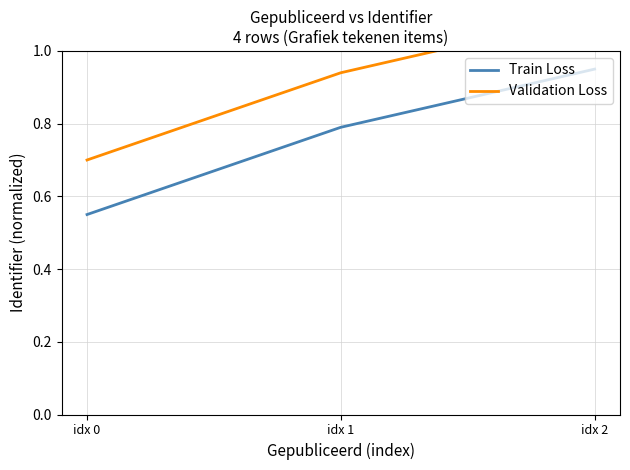

At which category is the sum across all series the highest?

idx 2